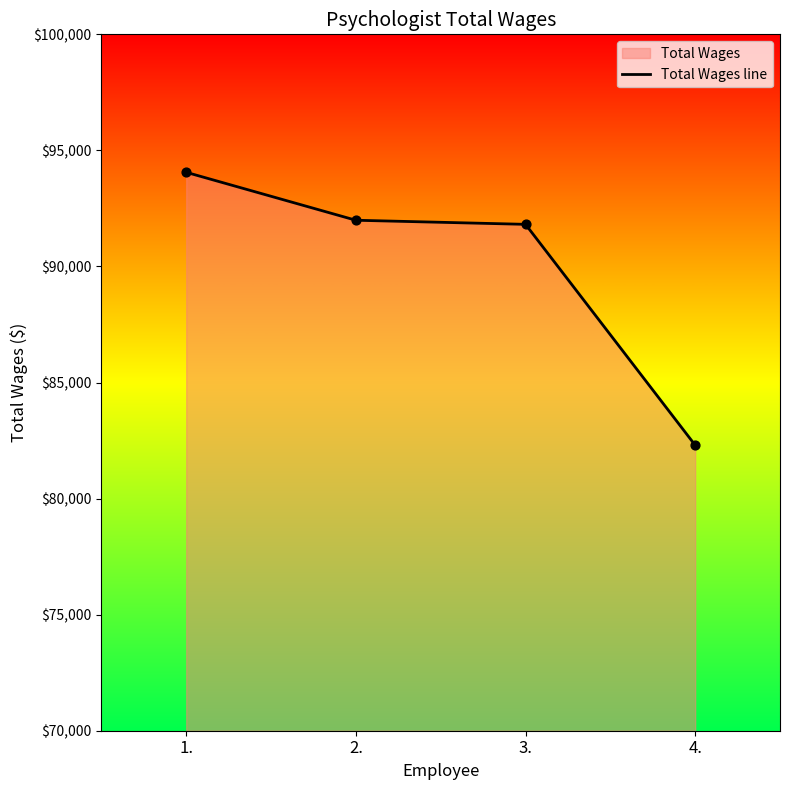

What is the change in value from 3. to 4.?

-9514.2